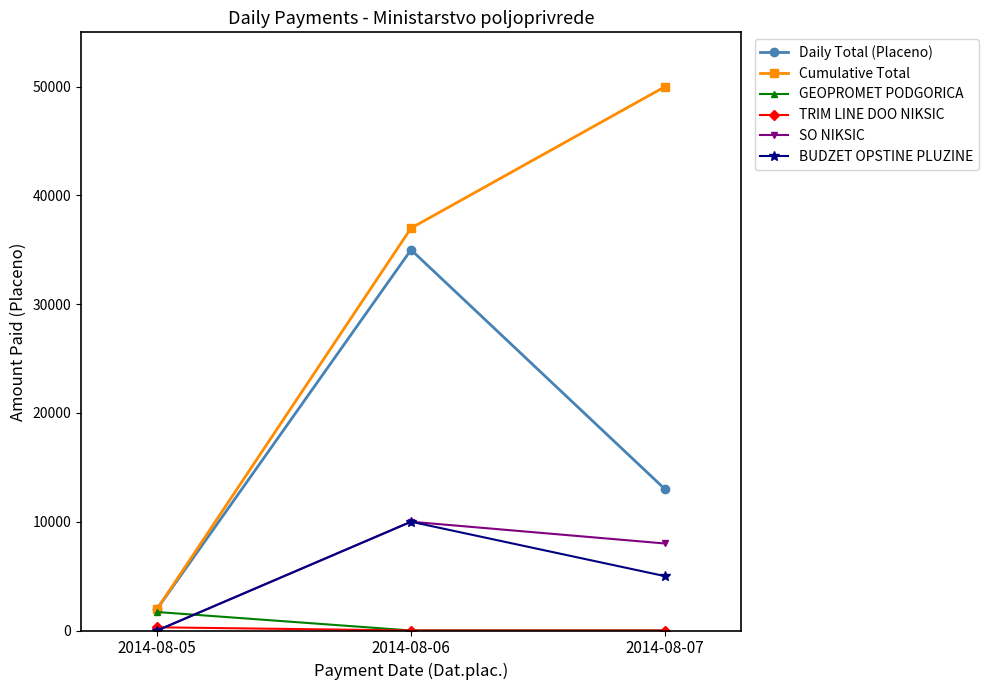

What is the total value across all series at 2014-08-05?

5985